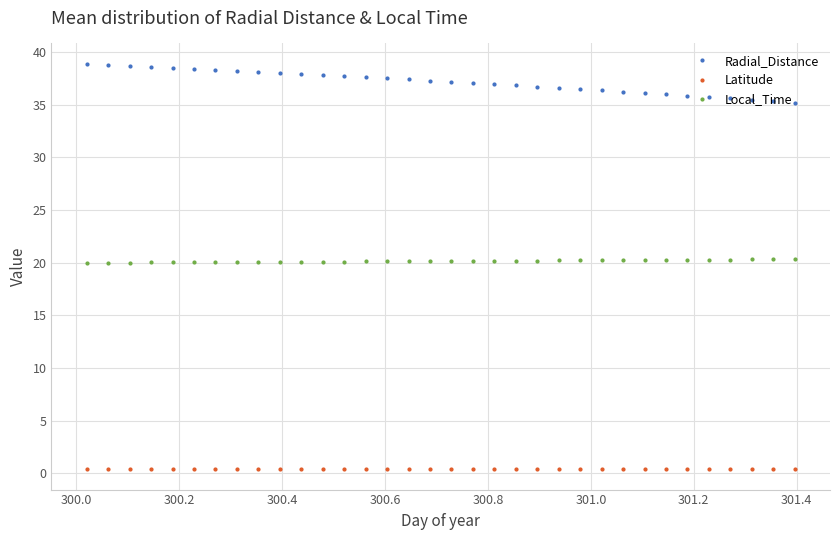

What is the sum of all Radial_Distance values?

1263.4